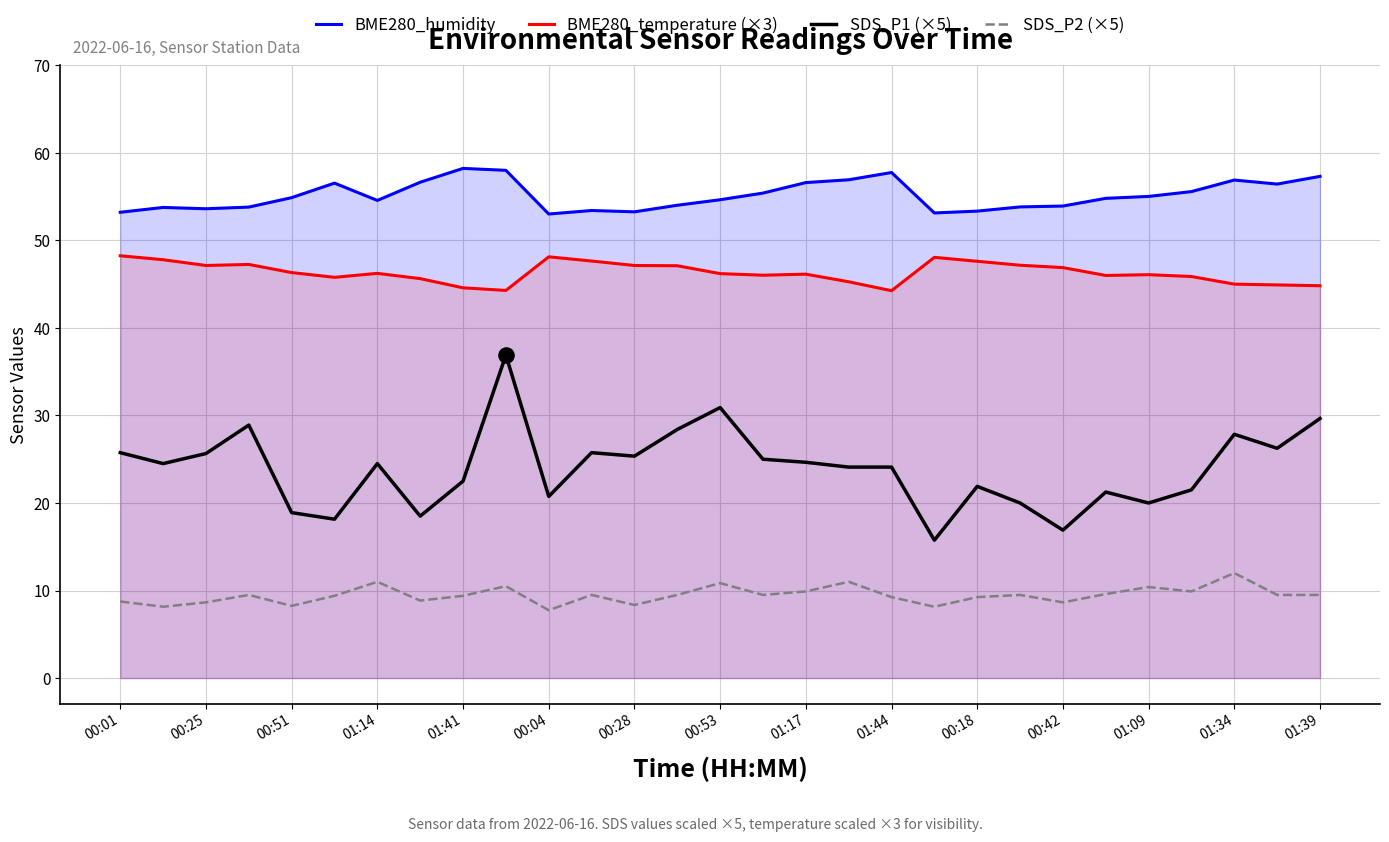

Which series has the largest total across all categories?

BME280_humidity